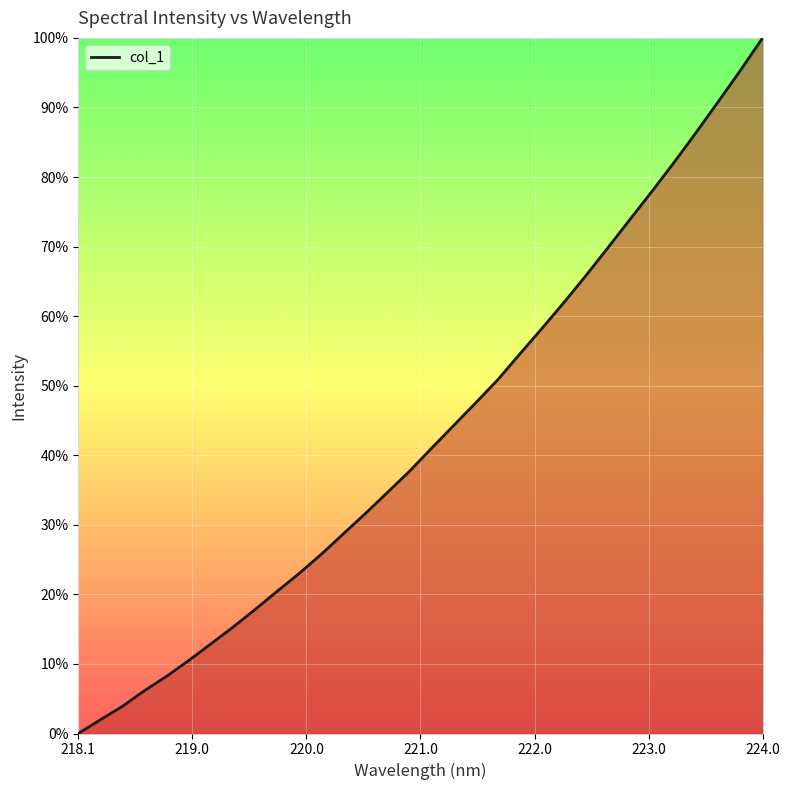

True or false: there are more than 2 points higher than both neighbors.

False